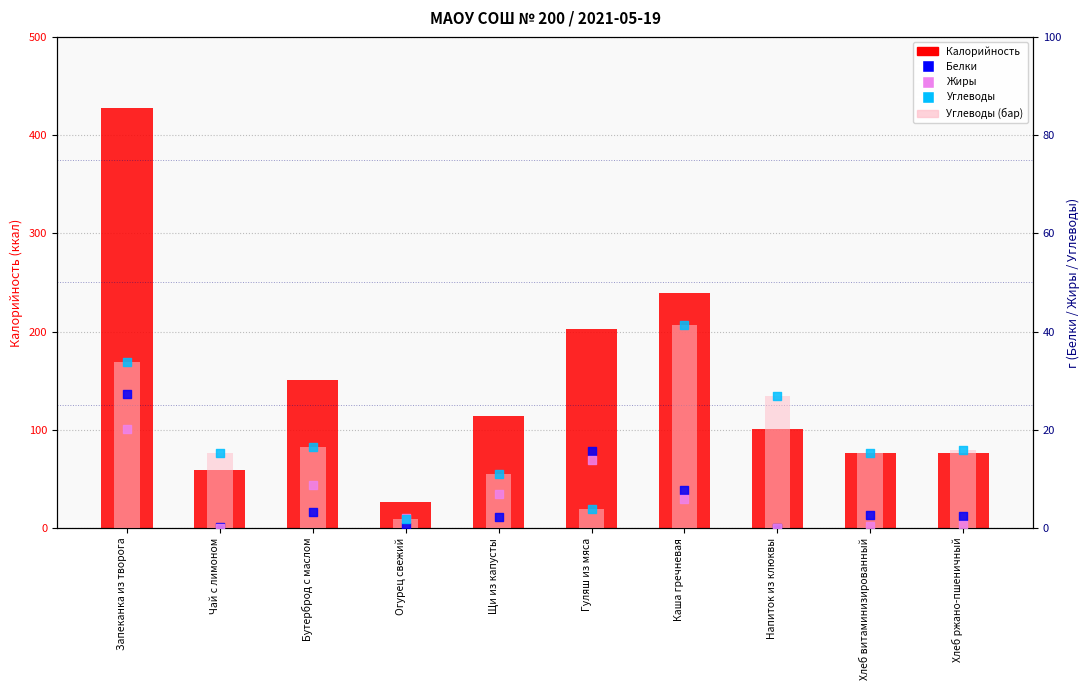

Which series has the largest total across all categories?

Калорийность